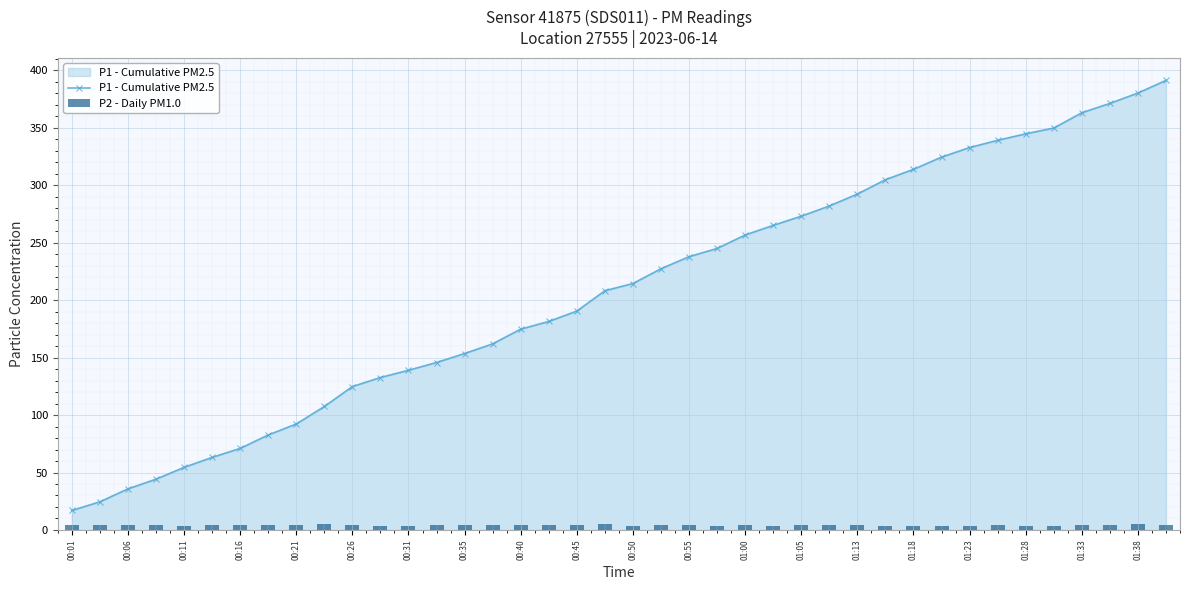

What is the maximum value for P1 - Cumulative PM2.5?

391.1